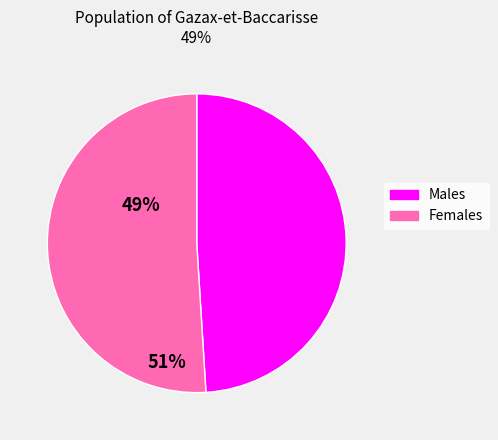

The Males slice represents 61% of the pie. True or false?

False